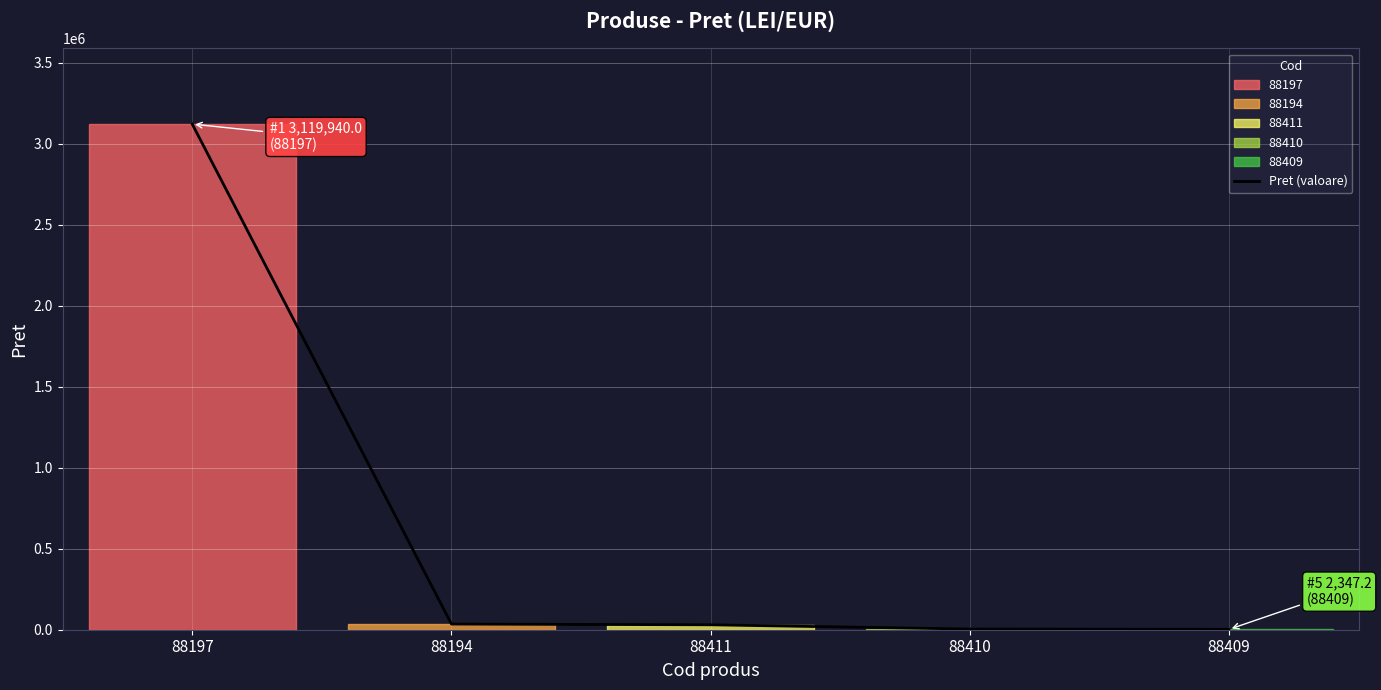

What value does the data have at 88194?

35000.0